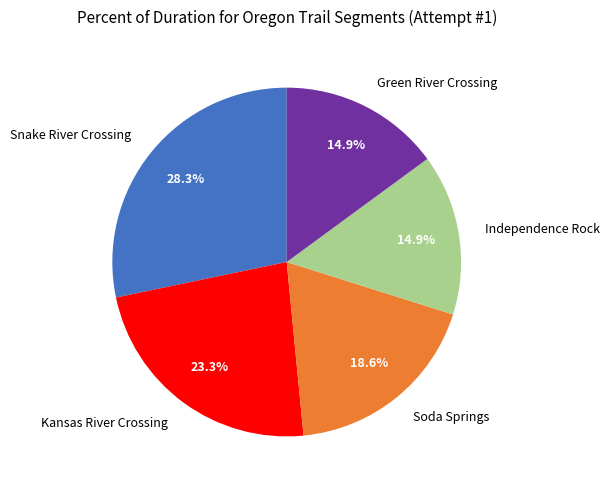

Is there any slice that represents more than half of the pie?

No